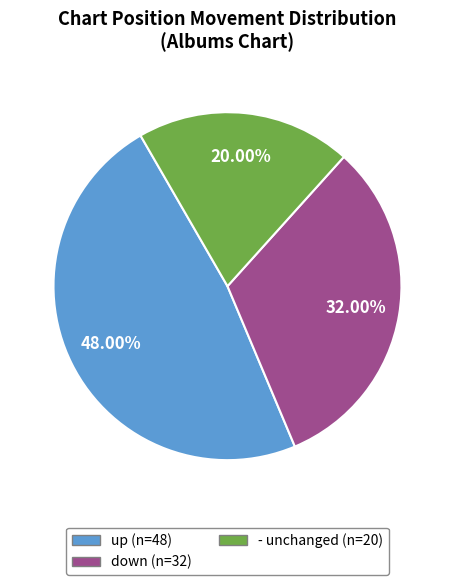

Is the sum of down and - greater than half?

Yes